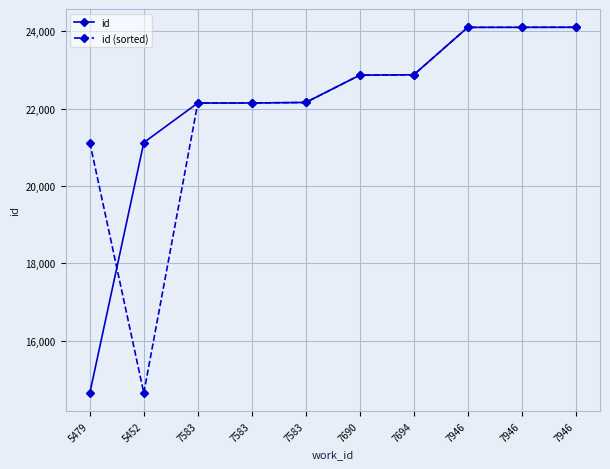

At which category does the chart reach its minimum across all series?

5479